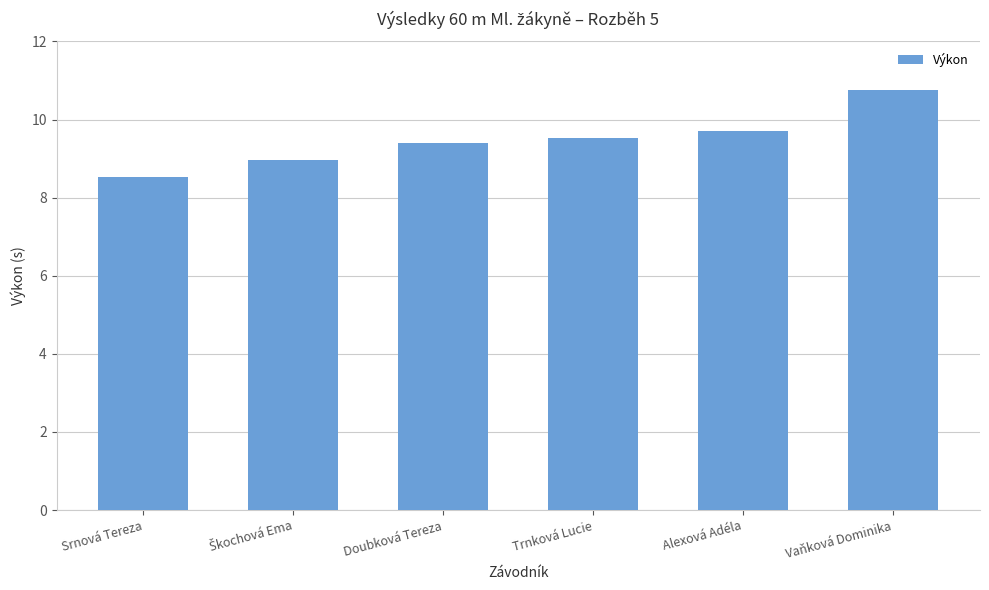

At which category does the chart reach its peak across all series?

Vaňková Dominika